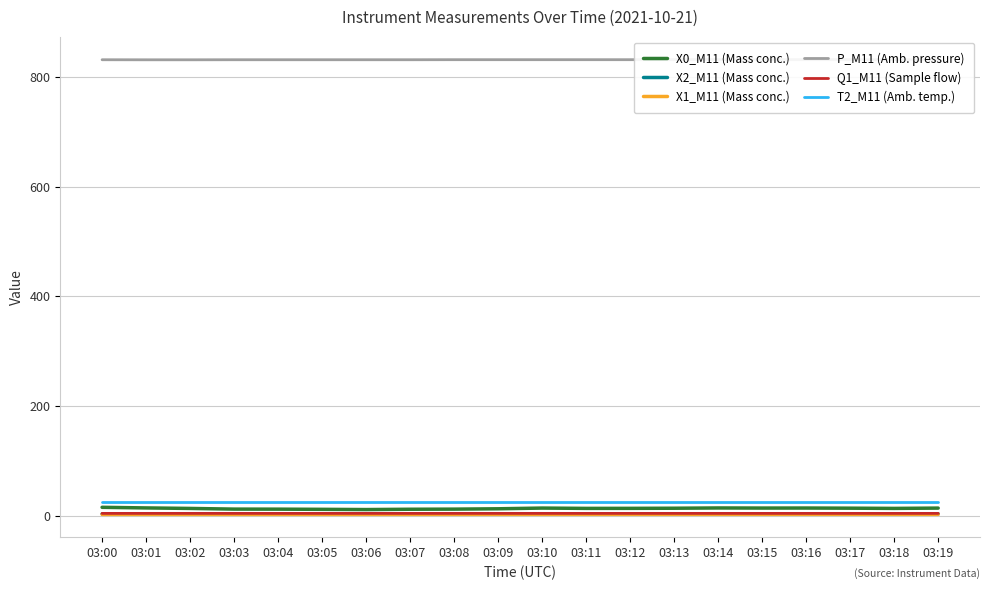

Reading left to right, what are all the values shown in this chart?

X0_M11 (Mass conc.): 16.1	14.9	14.0	12.8	12.7	12.4	12.0	12.5	12.7	13.4	14.7	14.1	14.1	14.4	14.9	14.7	14.7	14.5	14.1	14.6
X2_M11 (Mass conc.): 4.1	4.0	4.0	3.9	3.9	4.0	4.0	4.0	4.1	4.1	4.1	4.1	4.1	4.1	4.1	4.1	4.1	4.1	4.1	4.0
X1_M11 (Mass conc.): 3.1	3.1	3.1	3.1	3.1	3.1	3.1	3.1	3.2	3.2	3.2	3.2	3.2	3.2	3.2	3.2	3.2	3.2	3.2	3.2
P_M11 (Amb. pressure): 830.9	830.8	830.8	830.9	830.9	830.9	830.9	830.9	831.0	831.0	831.0	831.0	831.0	831.1	831.1	831.0	831.1	831.0	831.0	831.0
Q1_M11 (Sample flow): 5.0	5.0	5.0	5.0	5.0	5.0	5.0	5.0	5.0	5.0	5.0	5.0	5.0	5.0	5.0	5.0	5.0	5.0	5.0	5.0
T2_M11 (Amb. temp.): 26.5	26.5	26.5	26.5	26.5	26.5	26.5	26.5	26.5	26.5	26.5	26.5	26.5	26.5	26.5	26.5	26.5	26.5	26.5	26.5